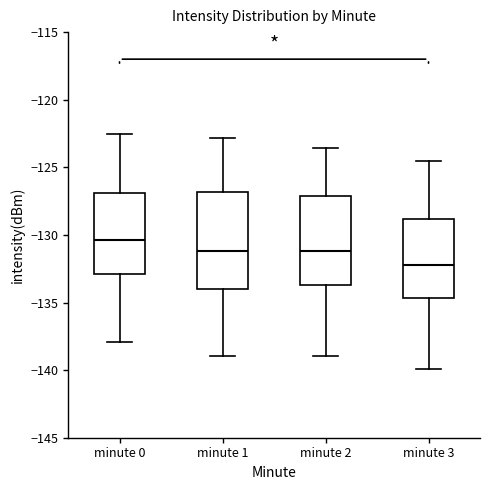

Comparing the boxes themselves (not the whiskers), which one is the tallest?

minute 1